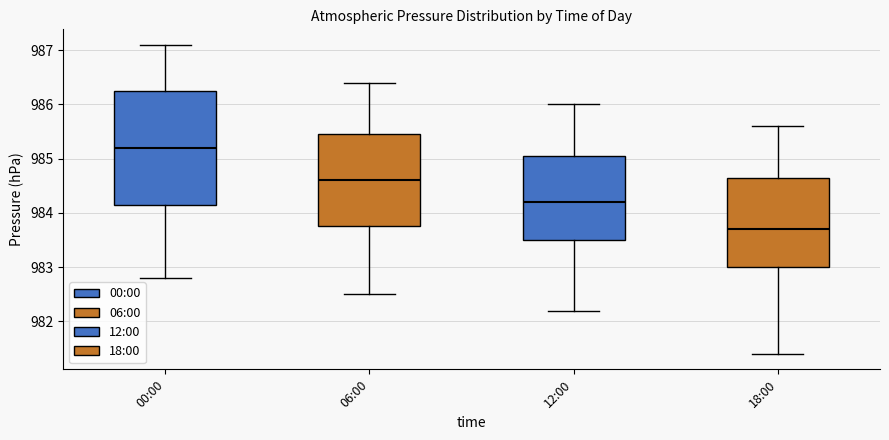

Which box's median line is the lowest?

18:00